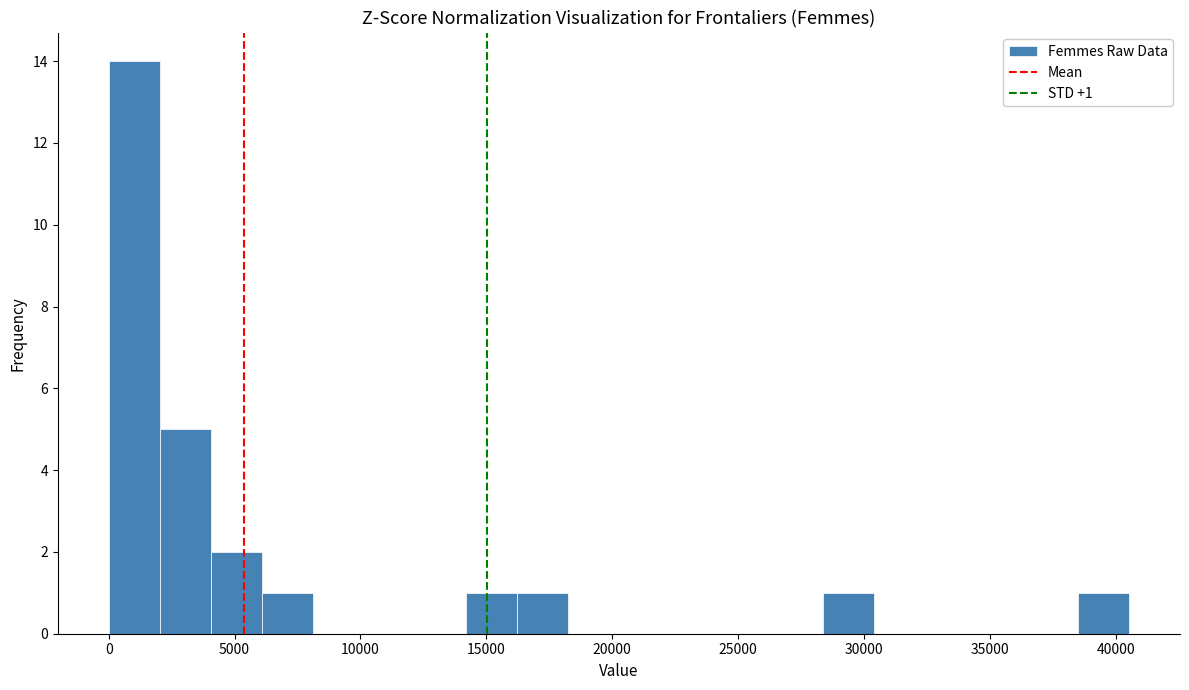

Which range on the x-axis has the tallest bar?

0 to 2000